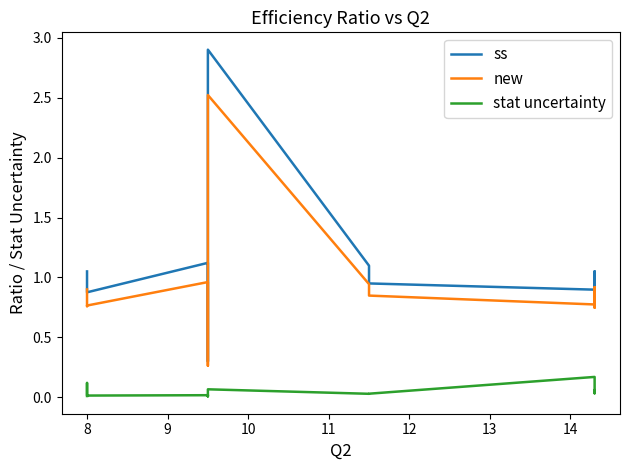

How many lines are shown in the chart?

3